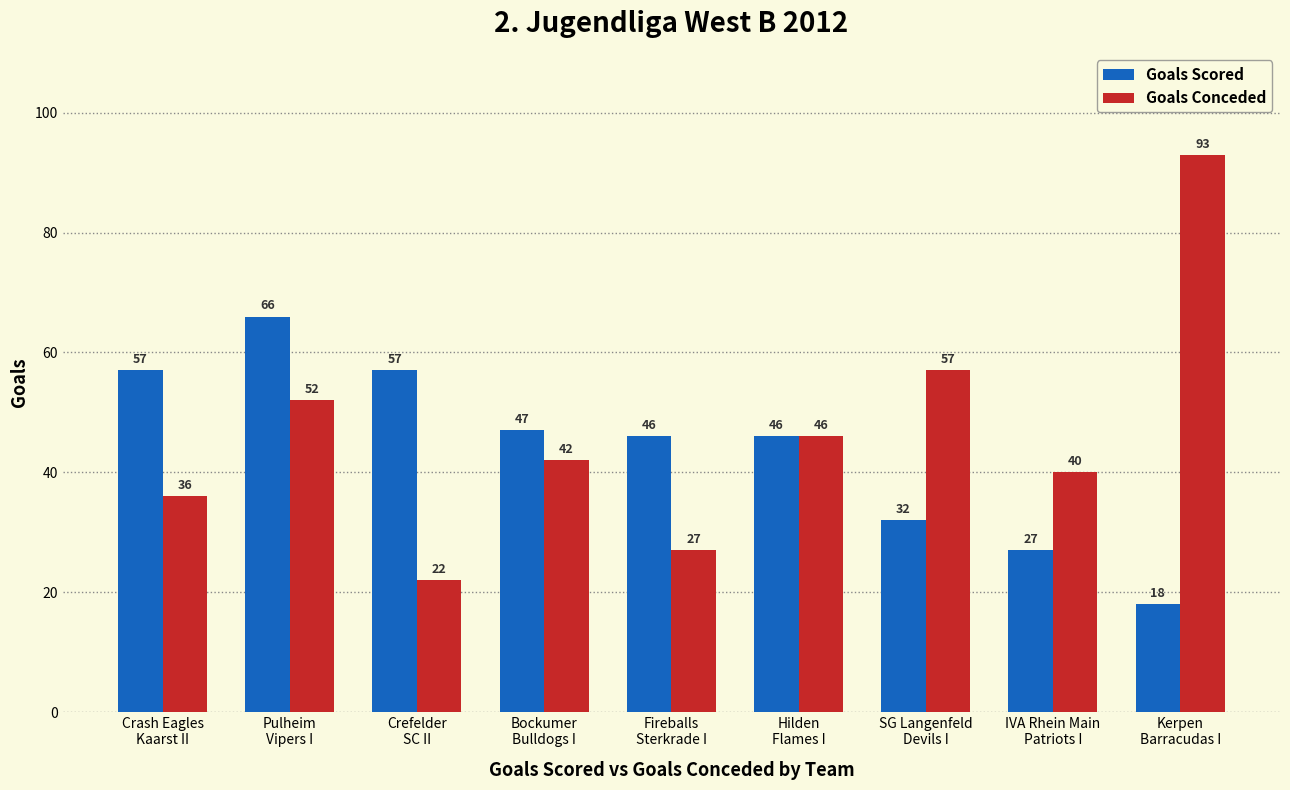

Does the chart contain stacked bars?

No